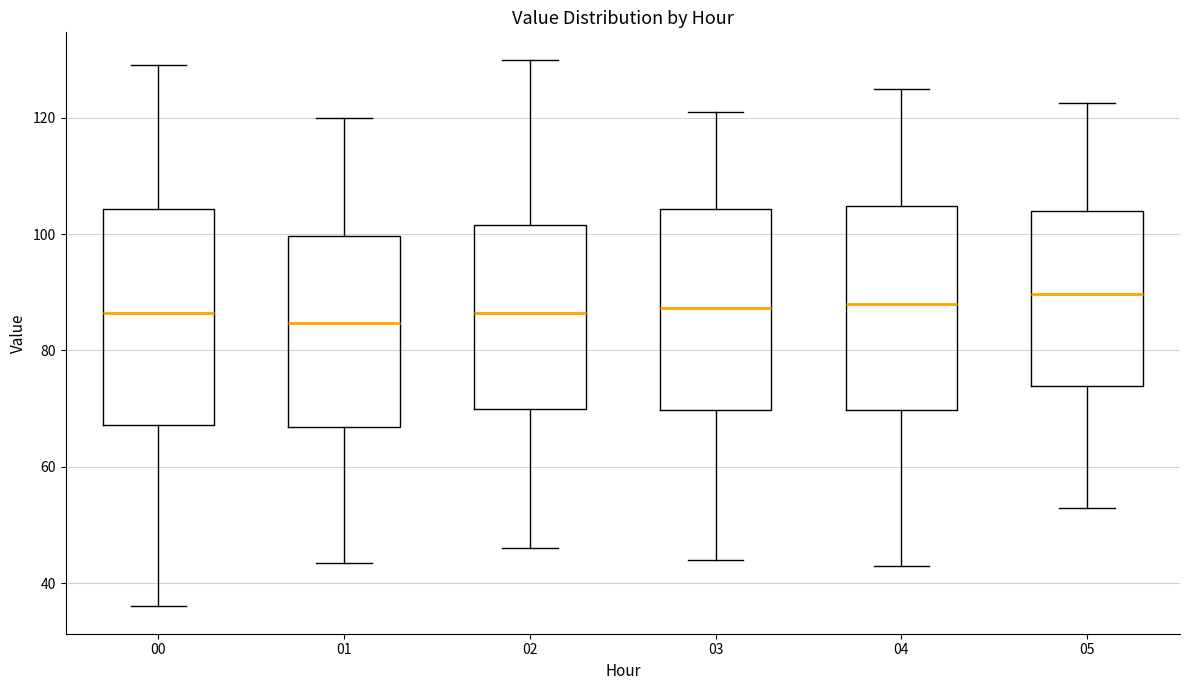

Where is the lower edge of the box at x = 05 on the y-axis? The values are not printed on the chart, so give them approximately, as read against the axis.

74